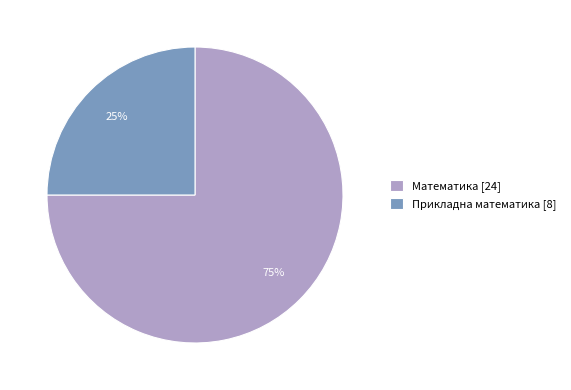

Between Прикладна математика [8] and Математика [24], which is larger?

Математика [24]